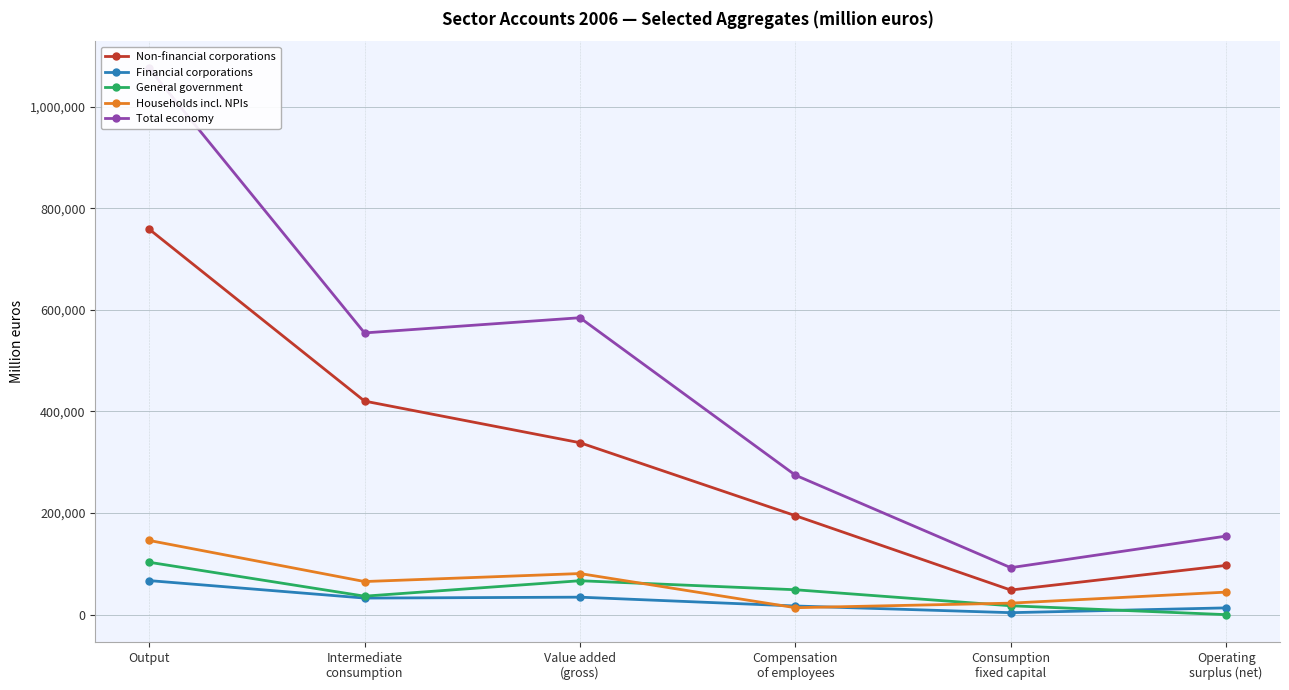

What is the greatest value displayed?

1075215